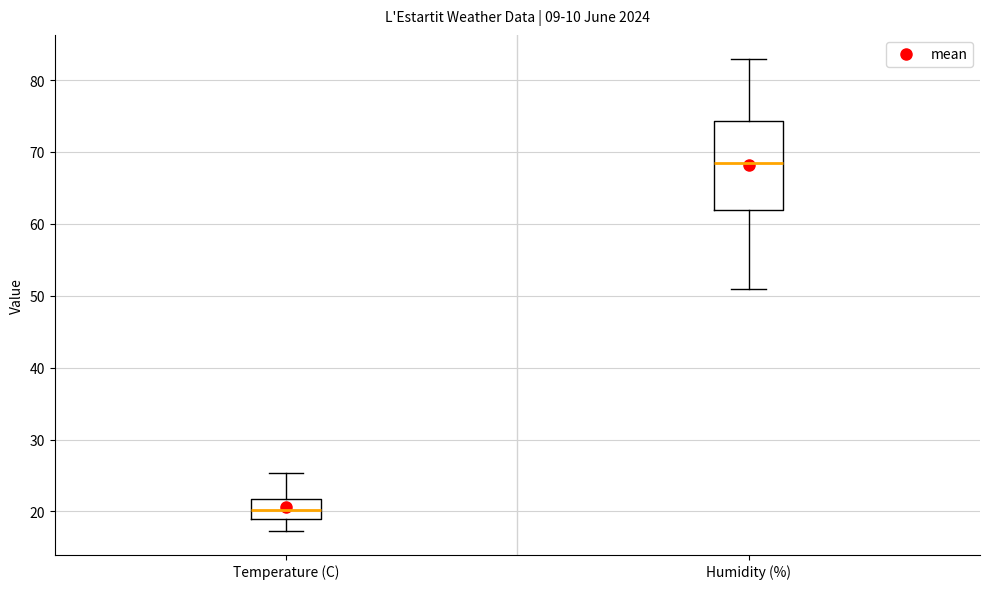

Reading left to right, transcribe this box plot: for each box, give where its median line is, the range the box spans, and where its two whiskers end, as read against the y-axis. The values are not printed on the chart, so give them approximately, as read against the axis.

Temperature (C): median 20, box 19 to 22, whiskers 17 to 25
Humidity (%): median 69, box 62 to 74, whiskers 51 to 83